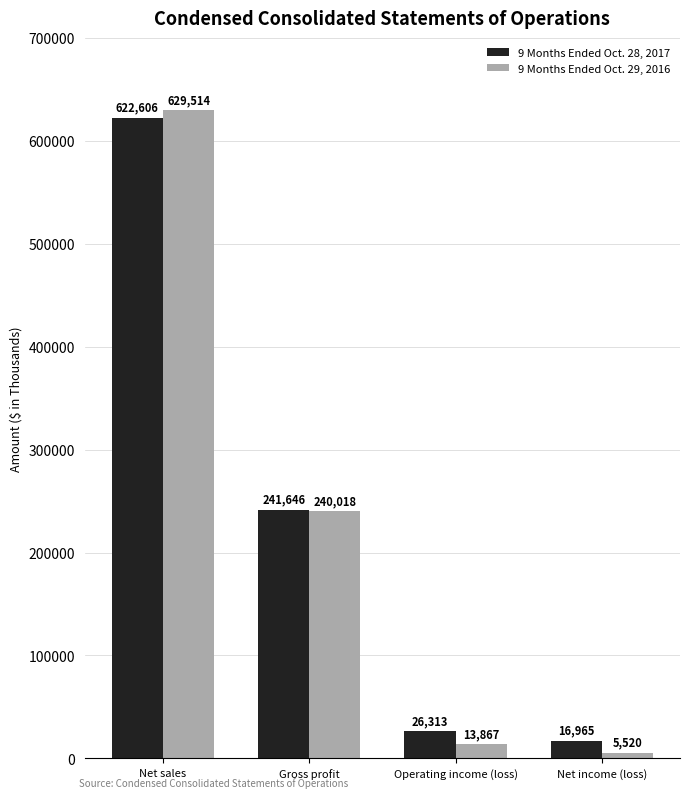

Rank the categories by 9 Months Ended Oct. 29, 2016 value from highest to lowest.

Net sales, Gross profit, Operating income (loss), Net income (loss)